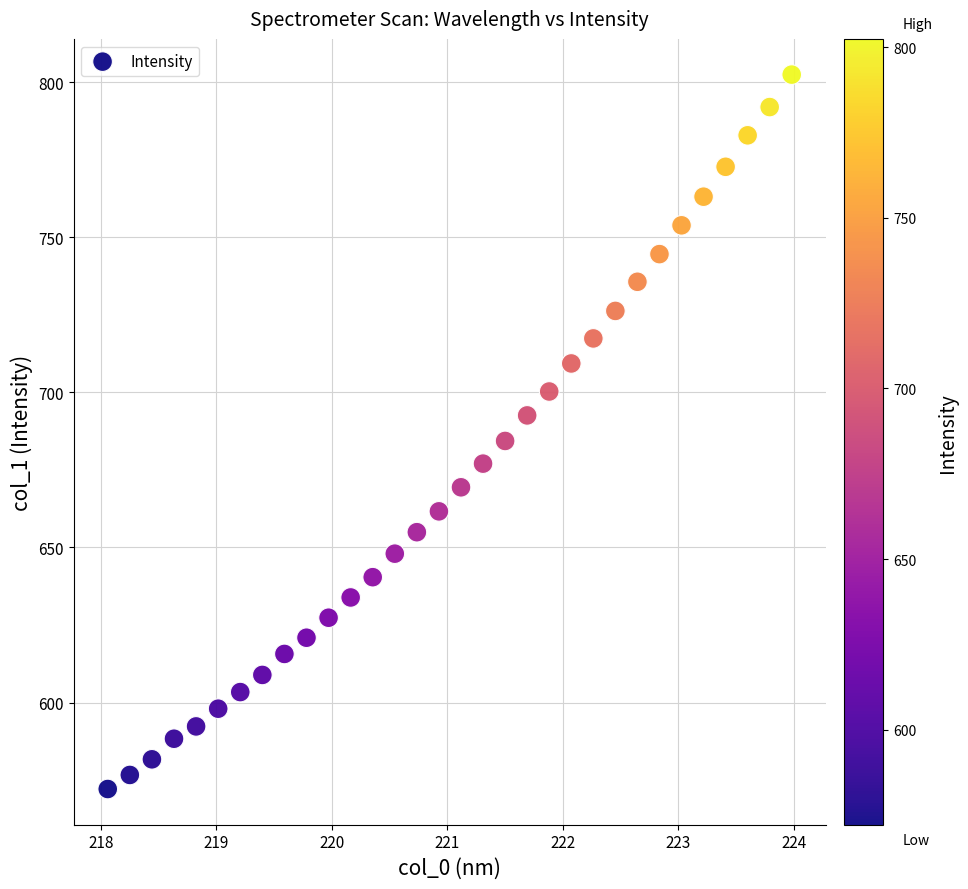

What Y value in the scatter plot is closest to 687?

684.3